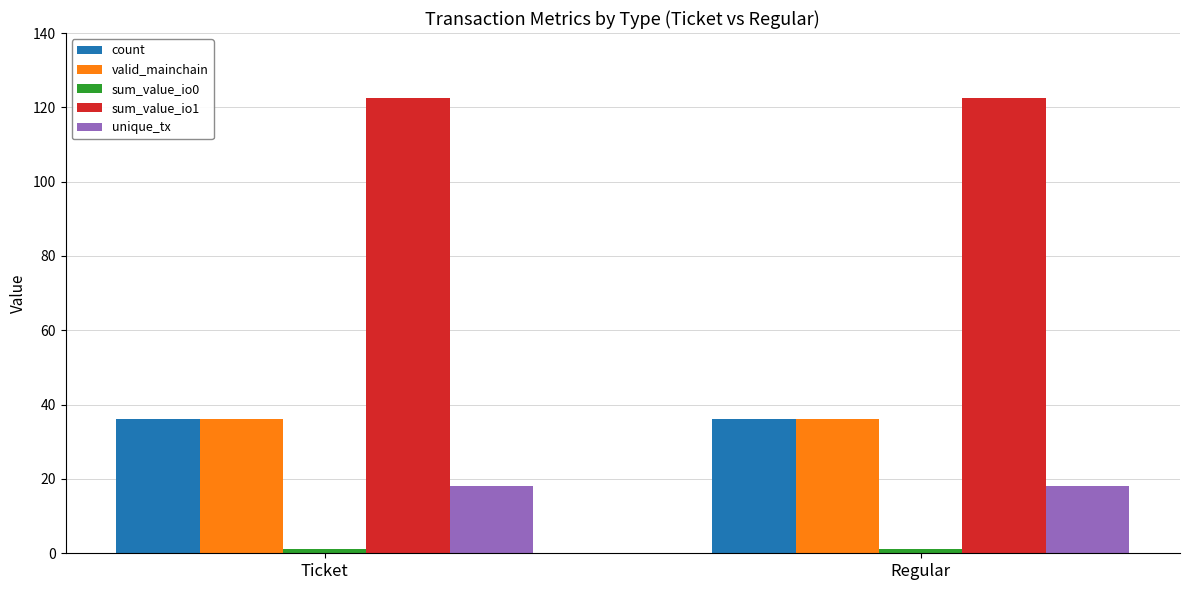

The value of valid_mainchain at Ticket is 36.0. True or false?

True